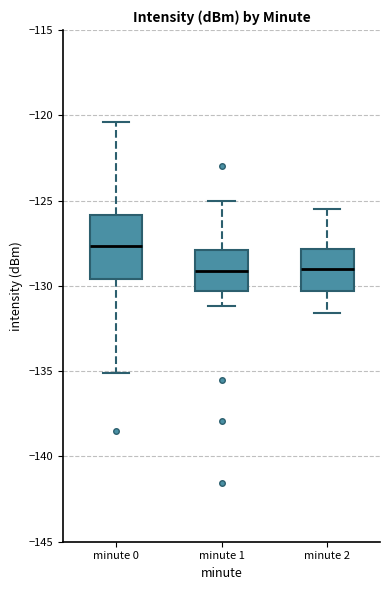

Which box's median line is the highest?

minute 0